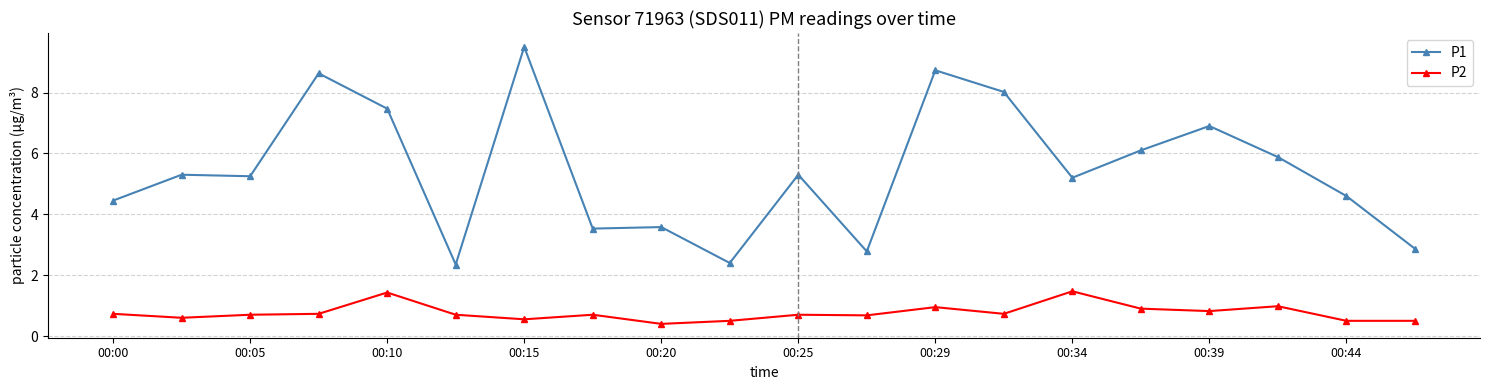

Rank the series by their maximum value, from lowest to highest.

P2, P1